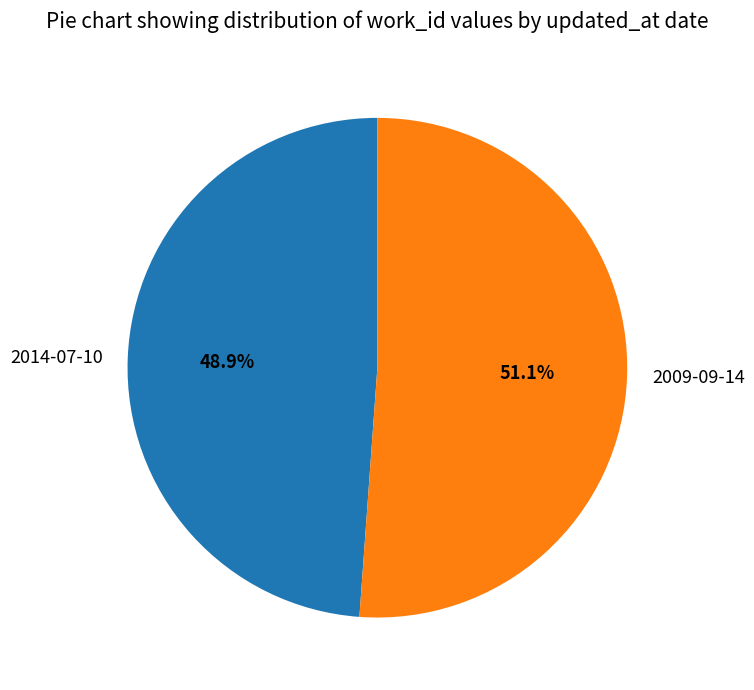

Approximately how many times larger is the value at 2014-07-10 compared to 2009-09-14?

1.0